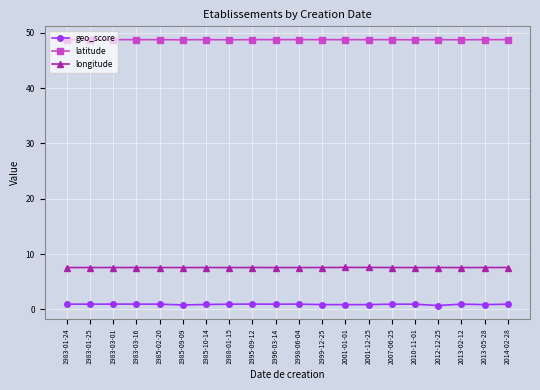

What is the label of the 6th point from the left?

1985-09-09